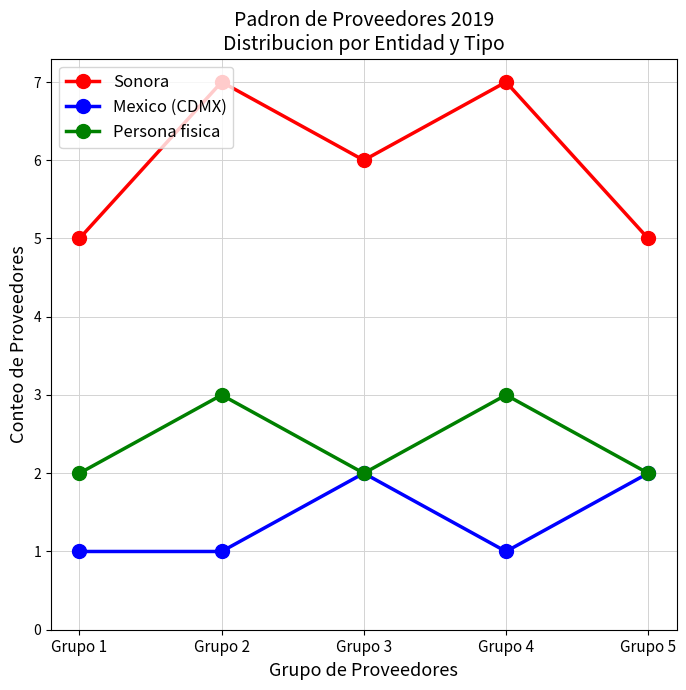

True or false: Mexico (CDMX) and Sonora cross at least once.

False